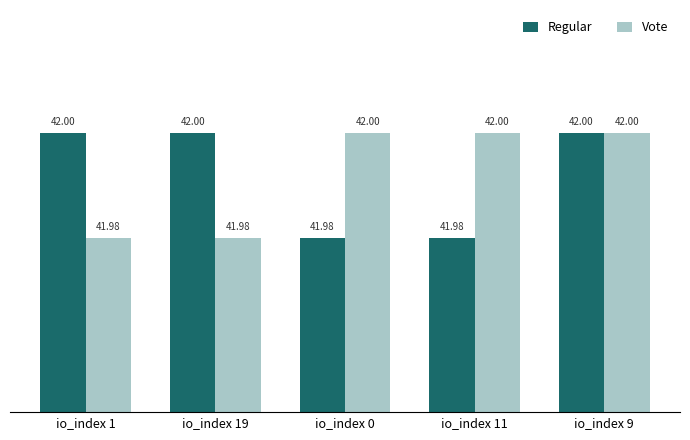

What is the lowest value of the Vote series?

42.0